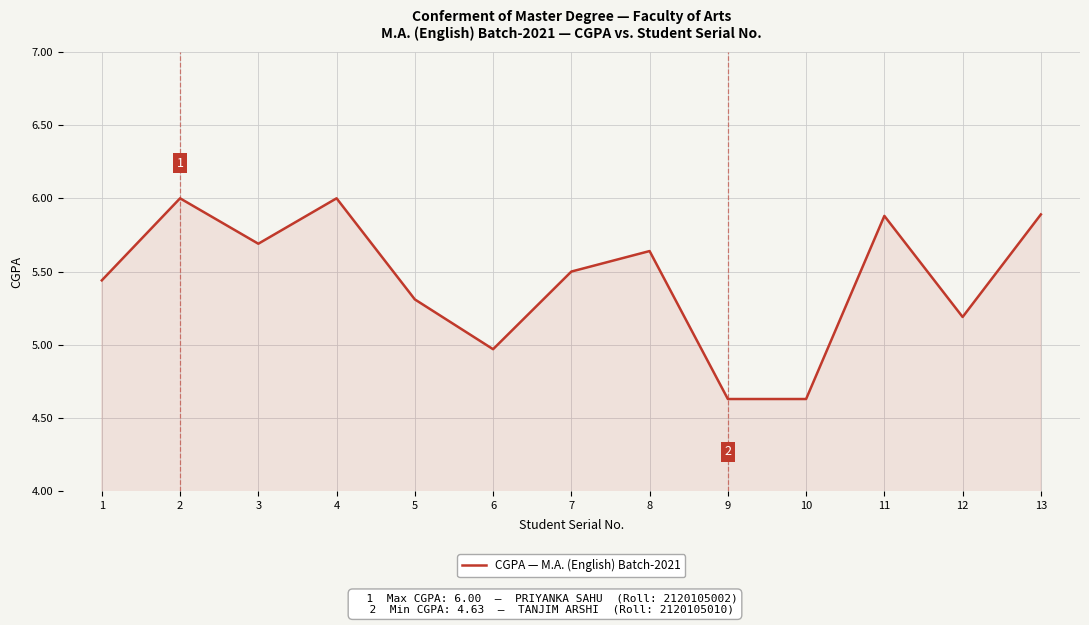

What is the greatest value displayed?

6.0